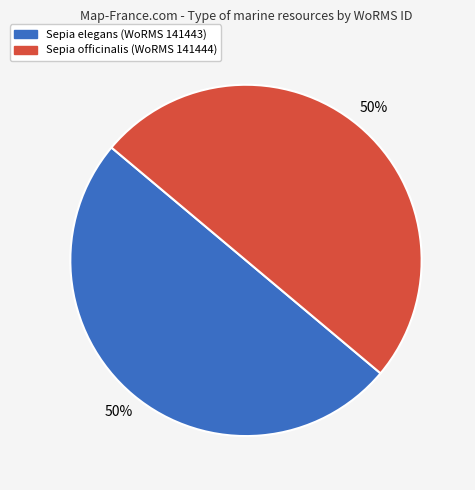

To the nearest percent, what is the average slice percentage?

50%